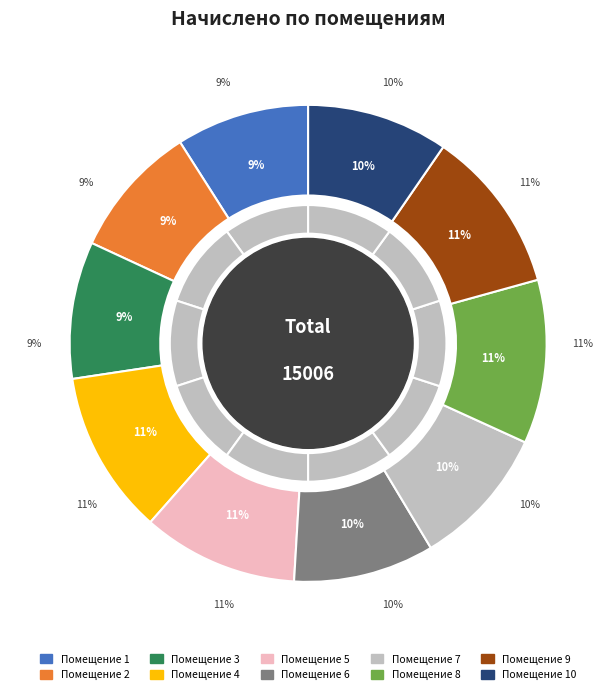

How much of the chart is everything except 9?

88.9%